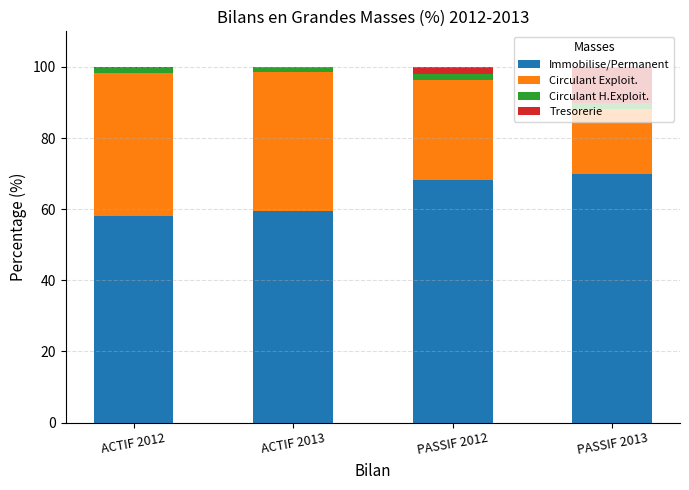

Does the chart contain stacked bars?

Yes